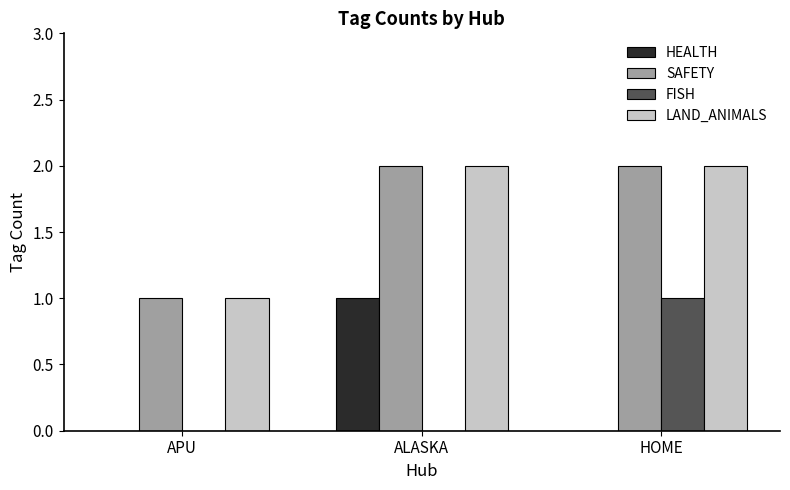

Reading left to right, transcribe all the data shown in this chart.

HEALTH: APU=0	ALASKA=1	HOME=0
SAFETY: APU=1	ALASKA=2	HOME=2
FISH: APU=0	ALASKA=0	HOME=1
LAND_ANIMALS: APU=1	ALASKA=2	HOME=2